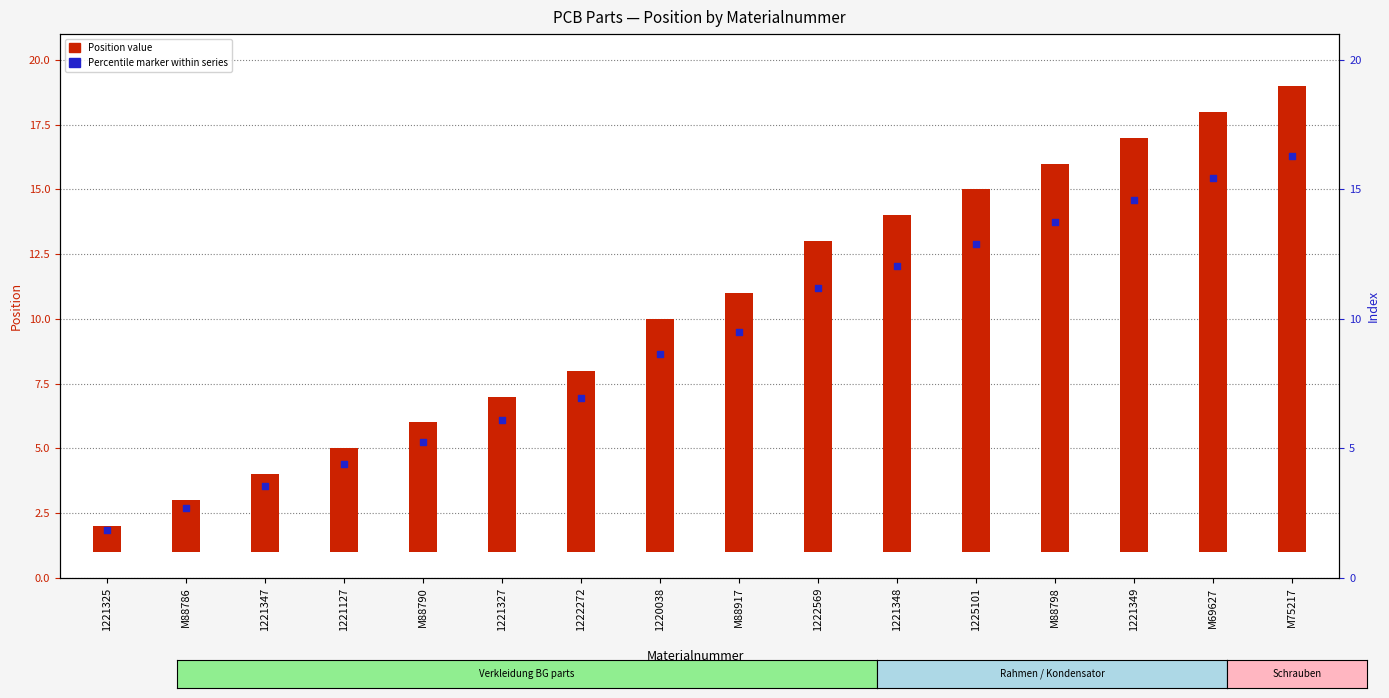

At how many categories does at least one series exceed 8?

9